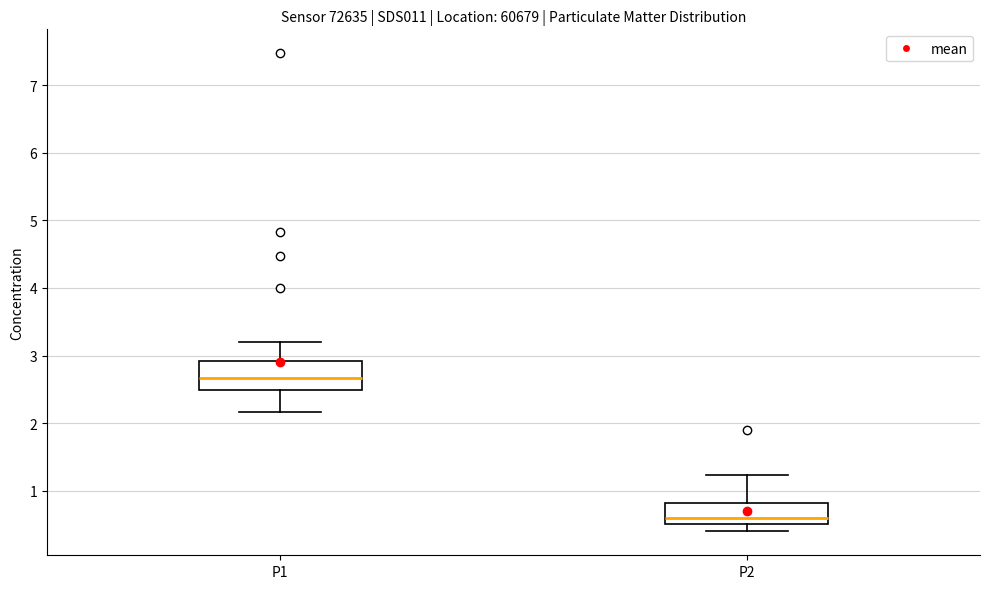

Where does the lower whisker of the box for P2 end on the y-axis? The values are not printed on the chart, so give them approximately, as read against the axis.

0.4